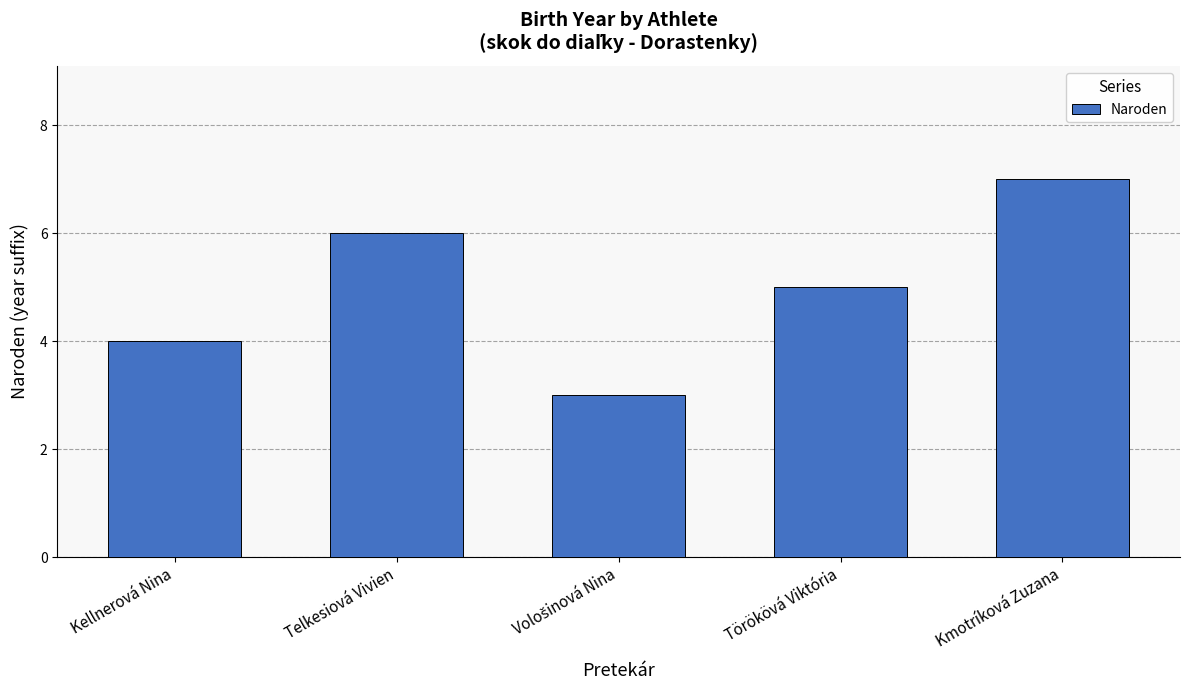

The chart shows a value of 6 at Telkesiová Vivien. True or false?

True